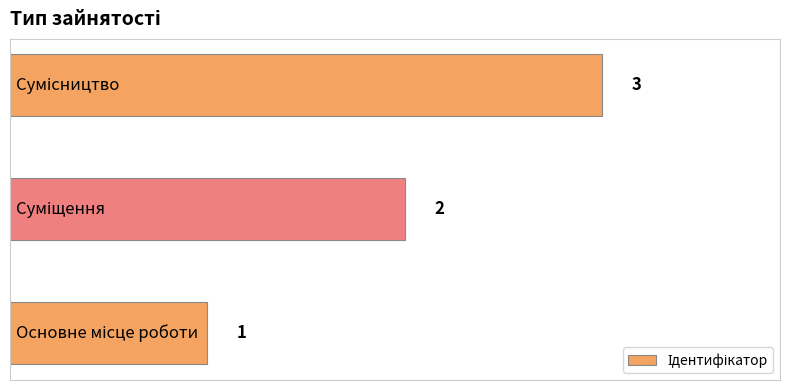

What is the greatest value displayed?

3